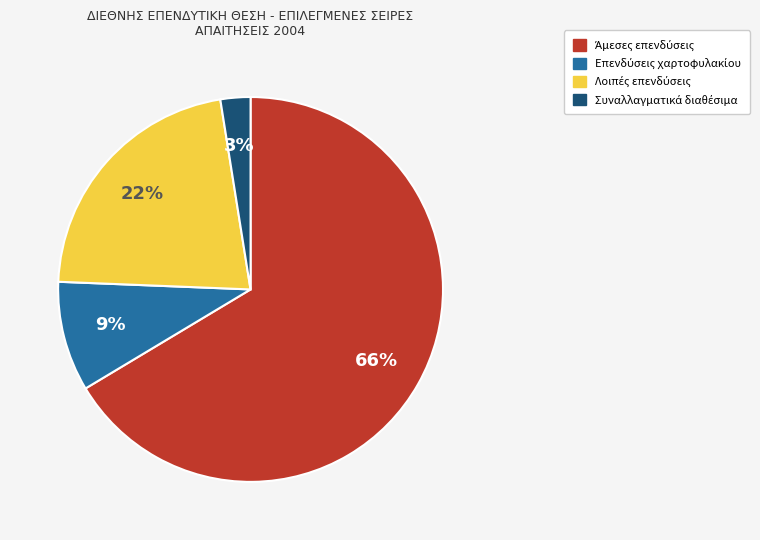

To the nearest percent, what is the average slice percentage?

25%